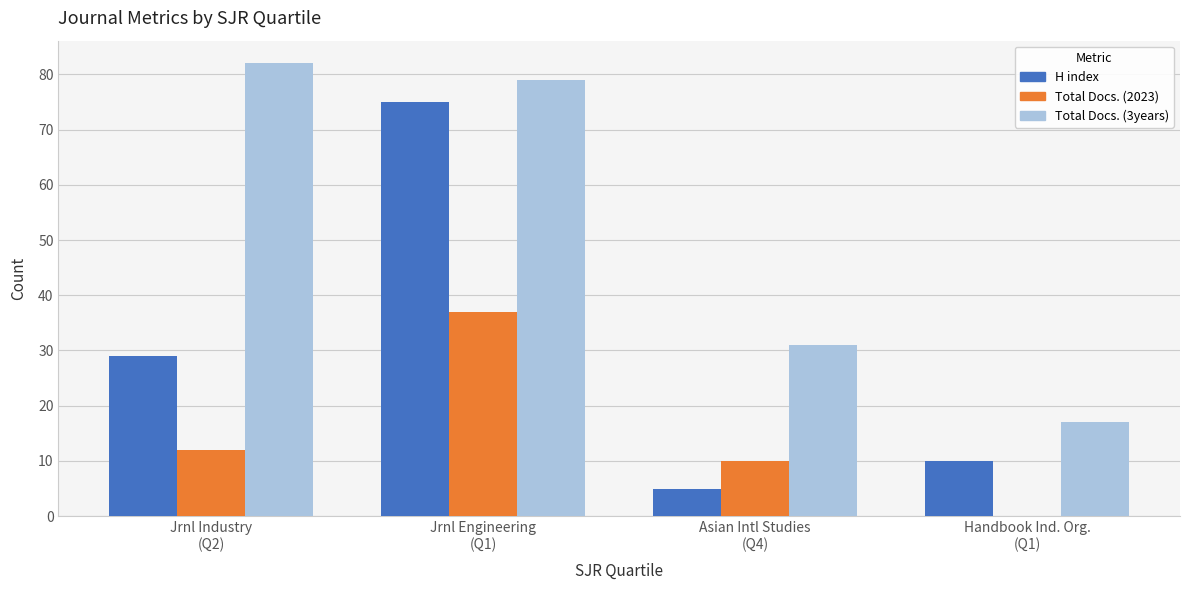

How many distinct data groups are displayed?

3